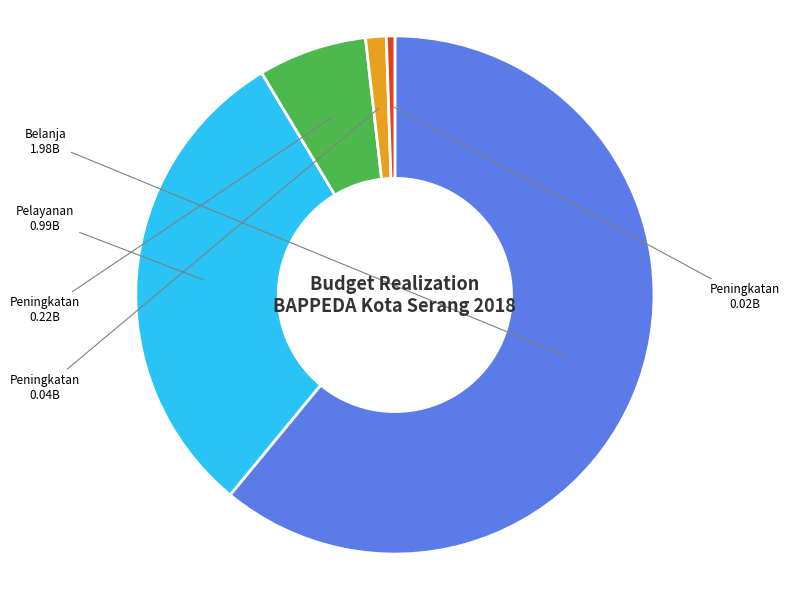

Is there any slice that represents more than half of the pie?

Yes